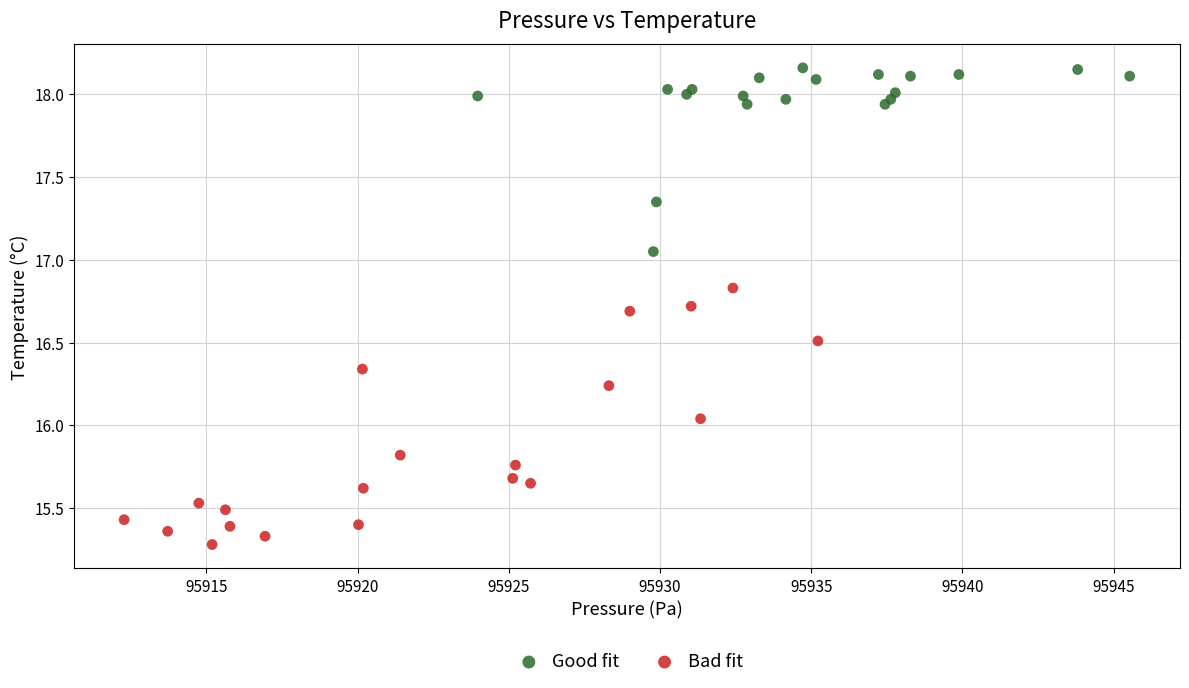

Which series has the widest spread of Y values?

Bad fit